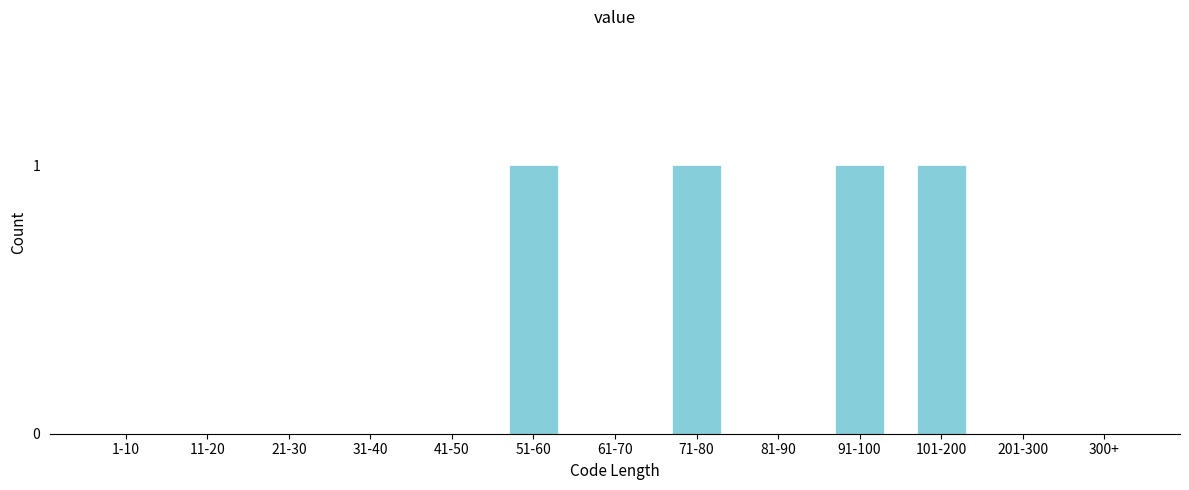

Reading left to right, extract all data points from this chart.

1-10=0	11-20=0	21-30=0	31-40=0	41-50=0	51-60=1	61-70=0	71-80=1	81-90=0	91-100=1	101-200=1	201-300=0	300+=0